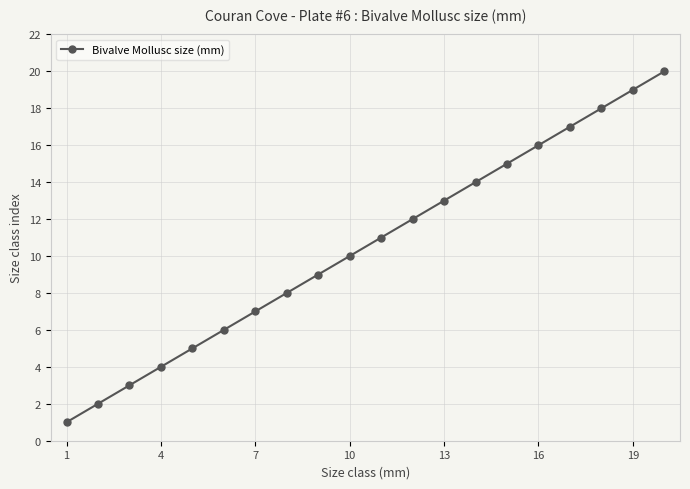

What is the maximum value shown in the chart?

20